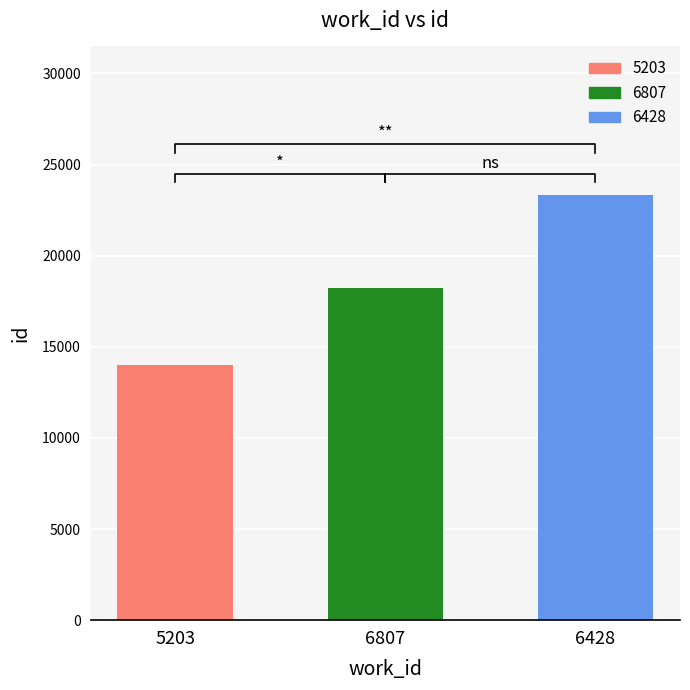

Which label corresponds to the largest value in the chart?

6428